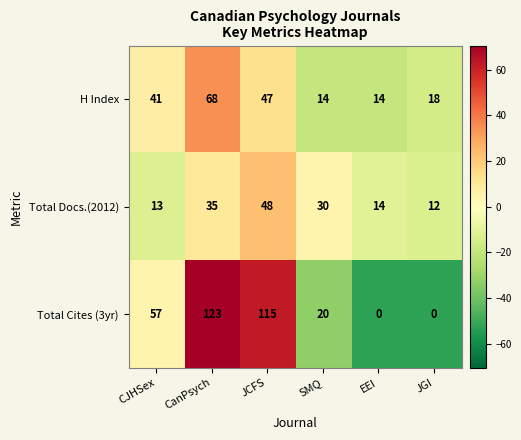

Rank the series by their average value, from lowest to highest.

Total Docs.(2012), H Index, Total Cites (3yr)